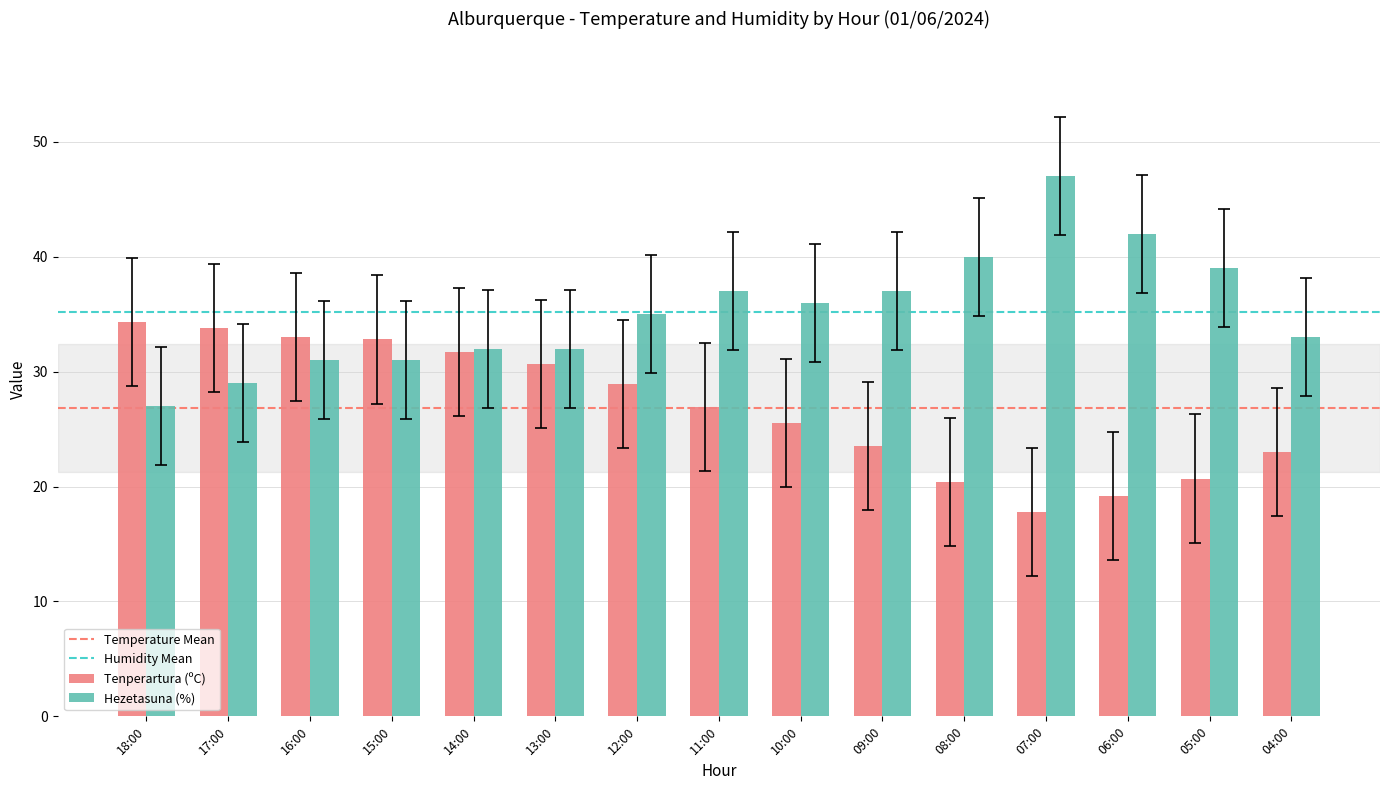

How many groups of bars are there?

15